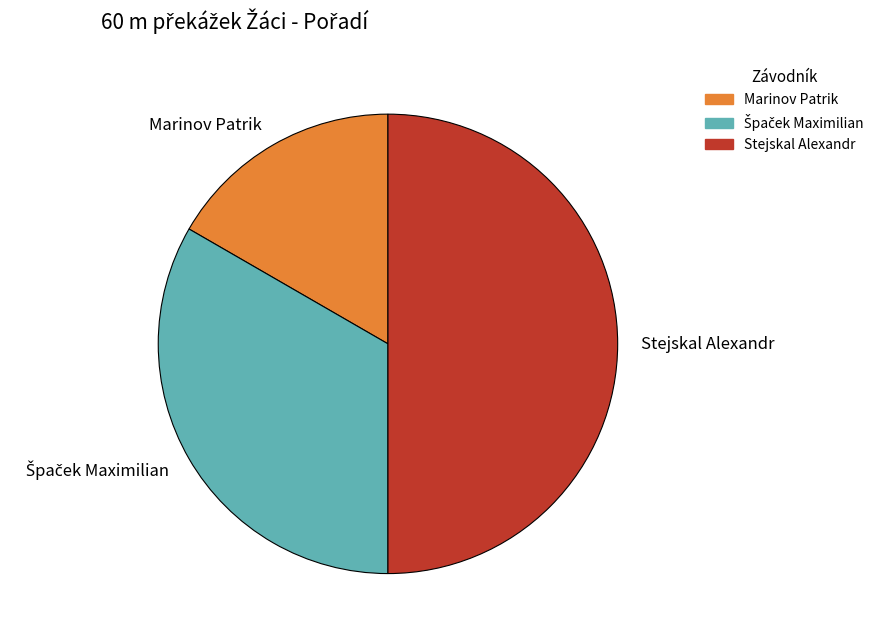

Is Marinov Patrik the majority of the pie?

No